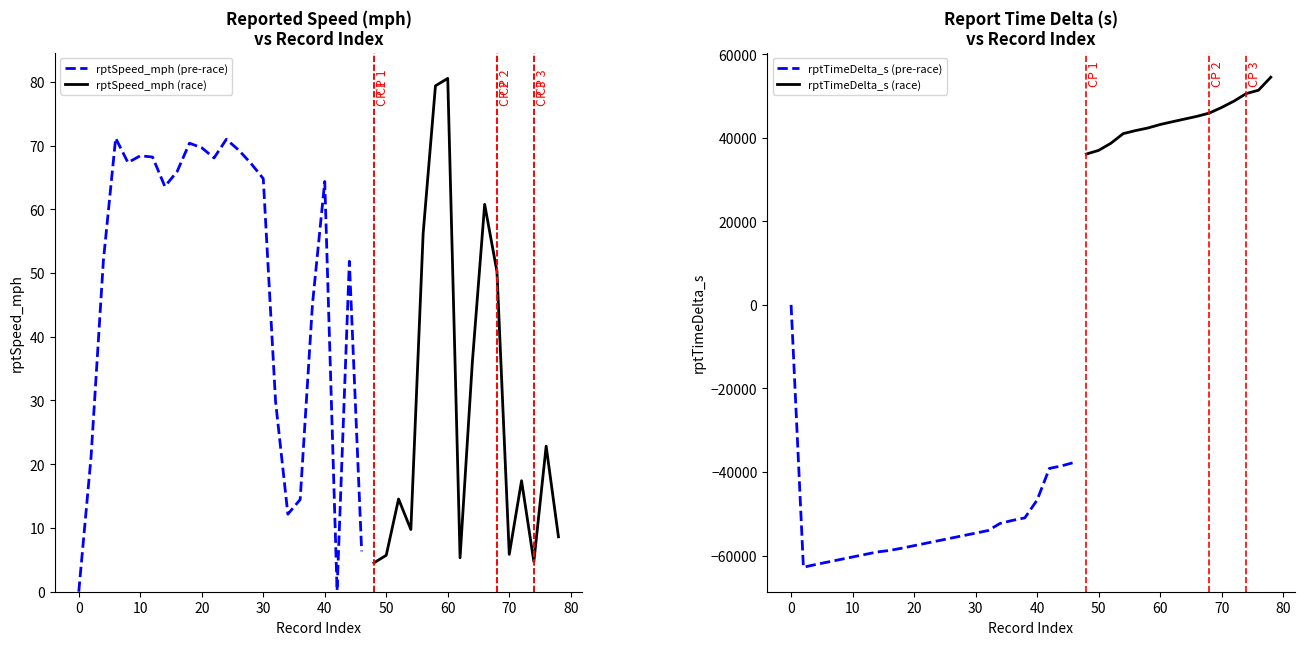

The rptSpeed_mph series shows 48.0 at 20. True or false?

False